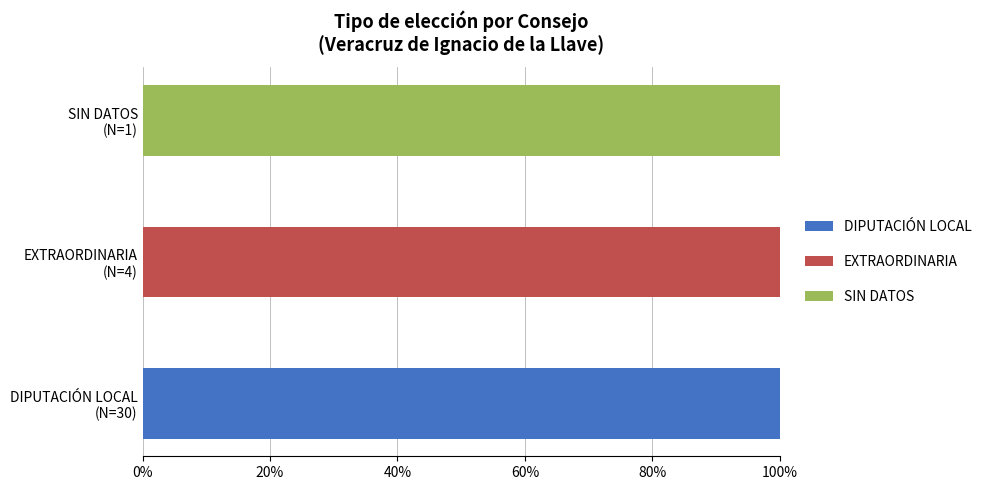

Reading left to right, what are all the values shown in this chart?

DIPUTACIÓN LOCAL: 1	0	0
EXTRAORDINARIA: 0	1	0
SIN DATOS: 0	0	1